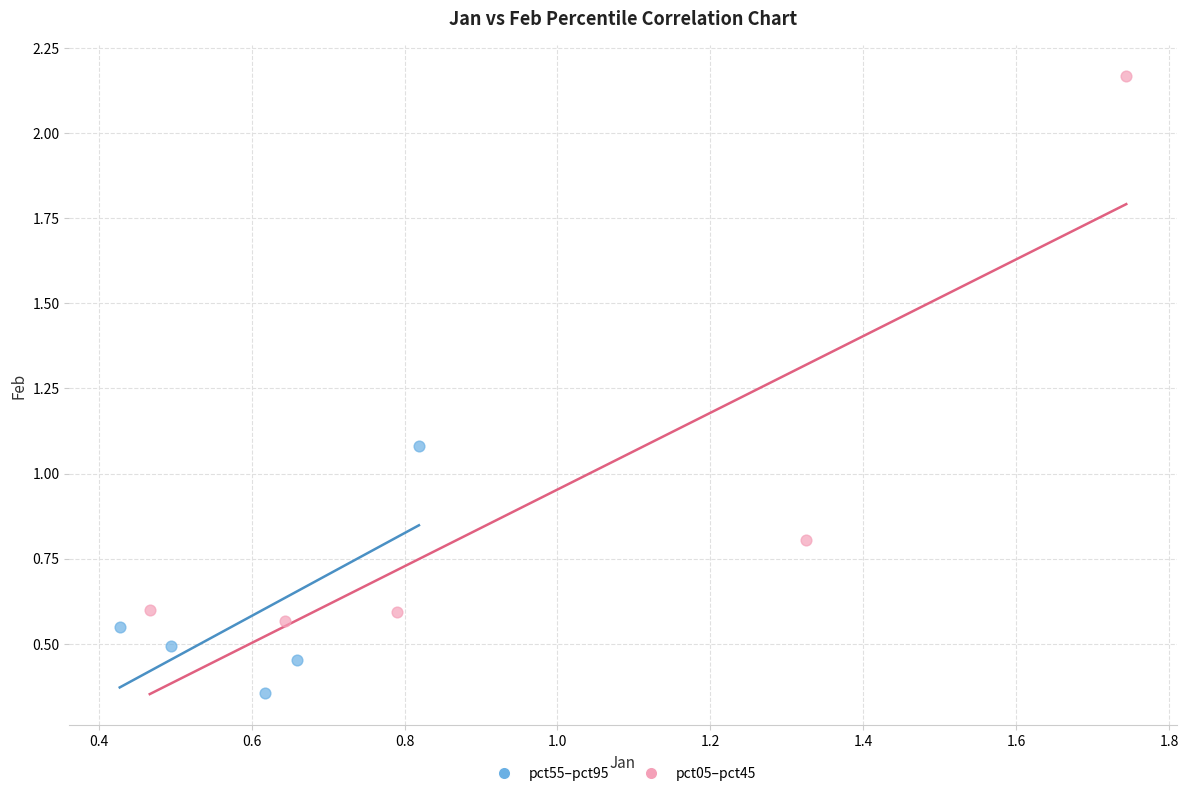

Which series has the largest Y range (max minus min)?

pct05–pct45